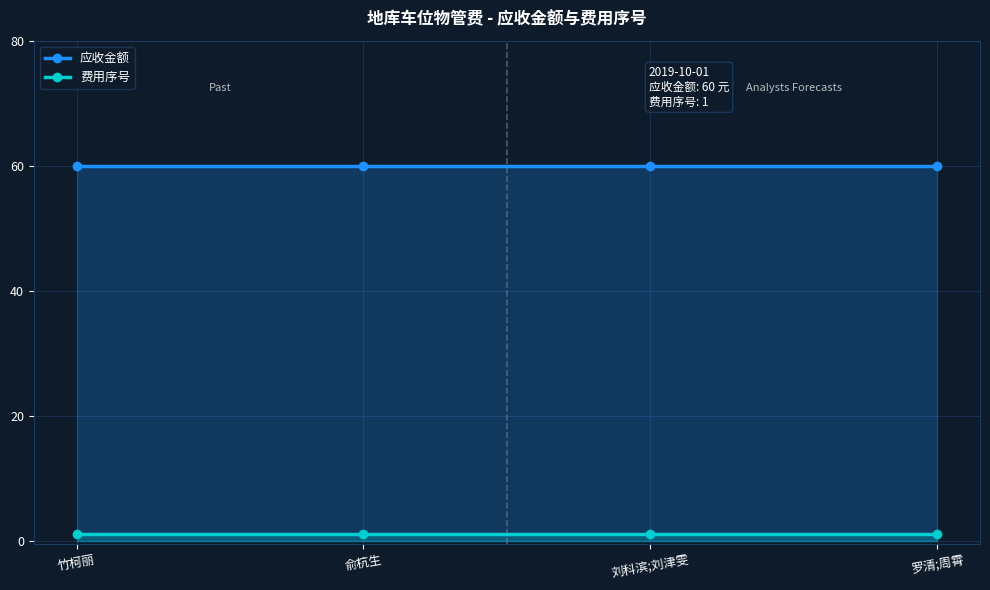

Which series has the widest spread of values?

应收金额